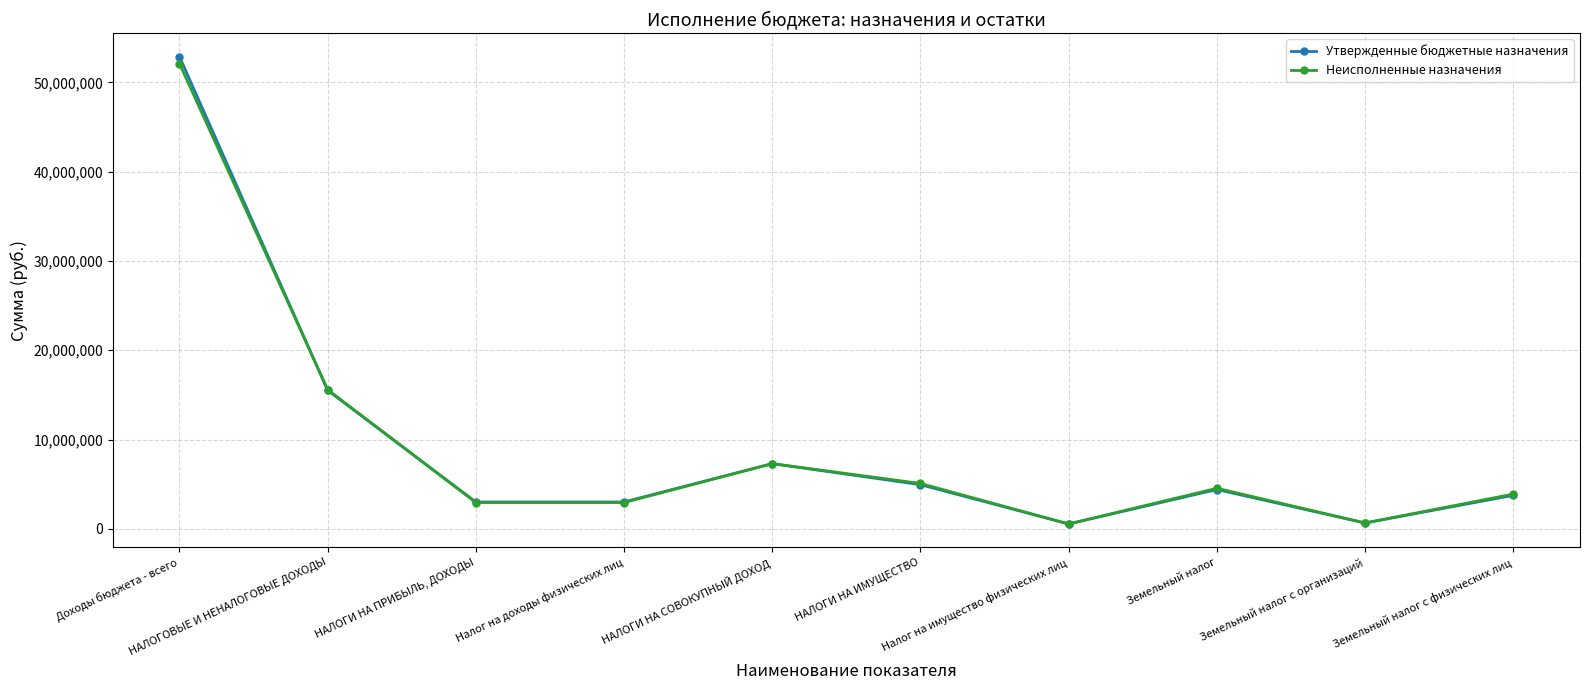

What is the sum of all Неисполненные назначения values?

95581204.0